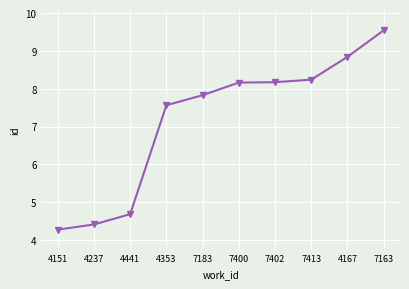

What is the smallest value displayed?

4.3